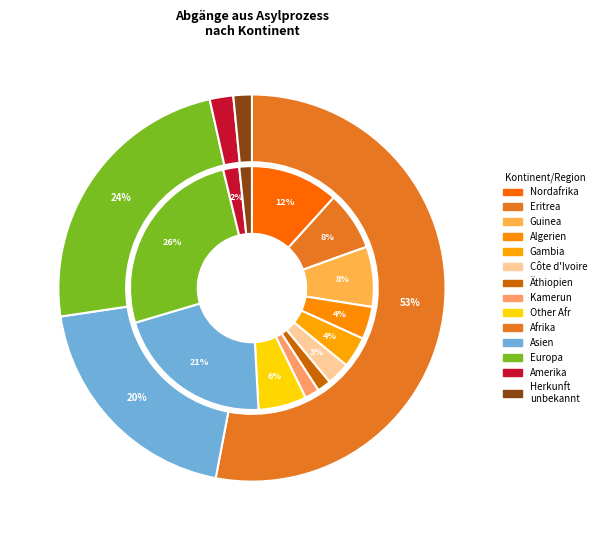

Approximately how many times larger is the value at Afrika compared to Herkunft unbekannt?

34.4